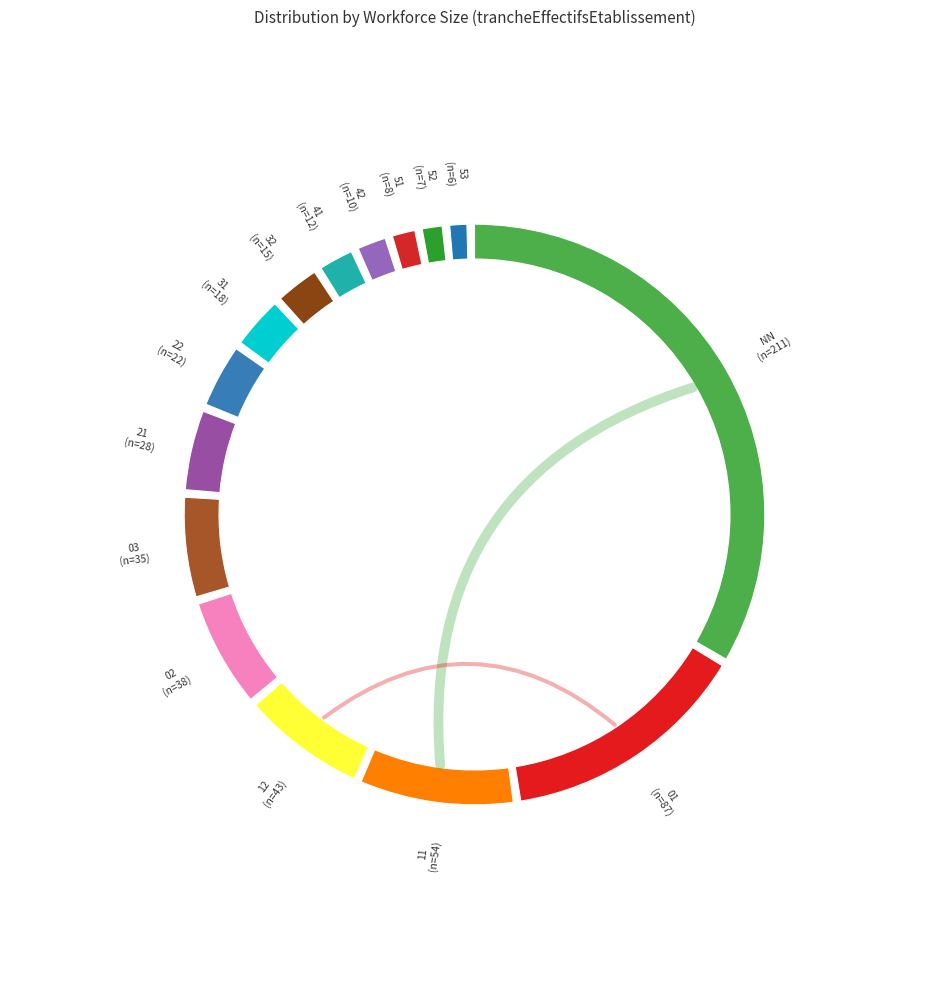

Which category has the biggest portion of the pie?

NN